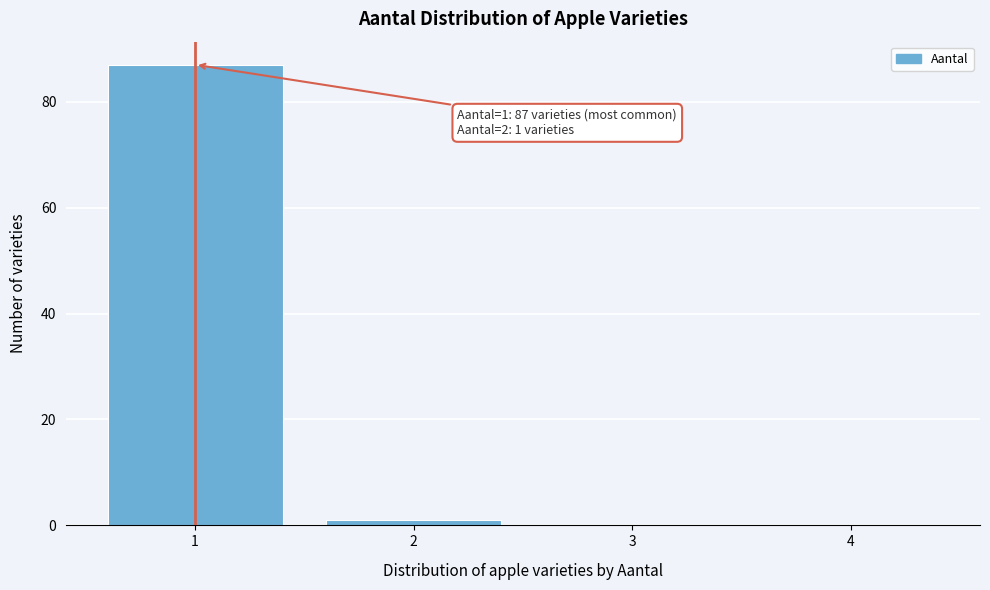

Which range on the x-axis has the tallest bar?

0.5 to 1.5